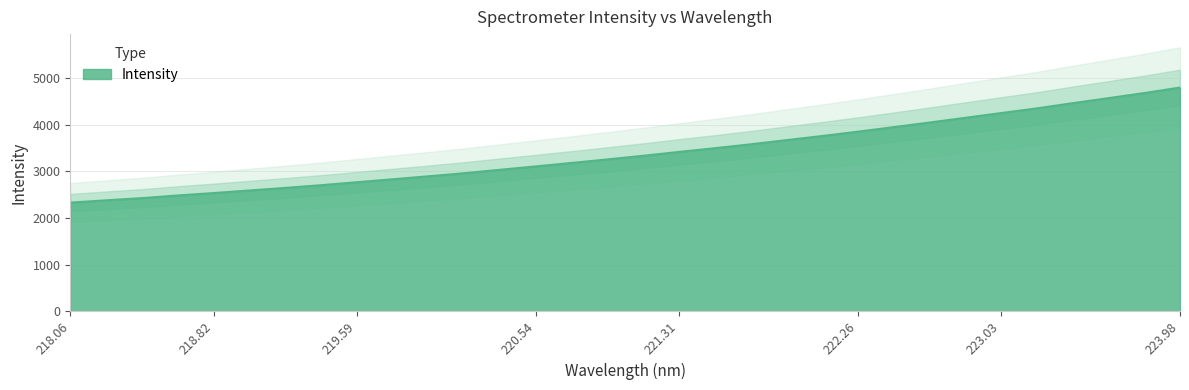

True or false: Intensity has a value of 4011.6 at 218.82.

False